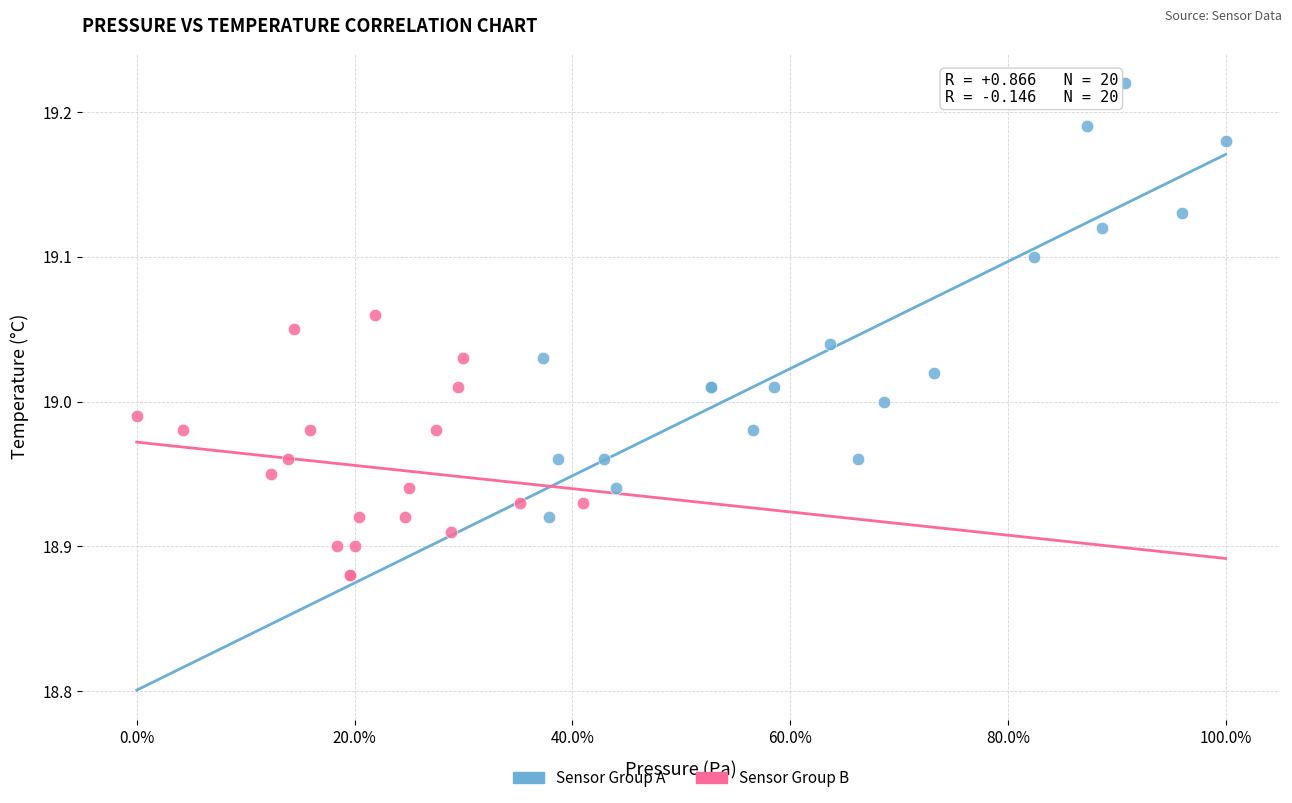

Which series reaches the minimum Y coordinate?

Sensor Group B